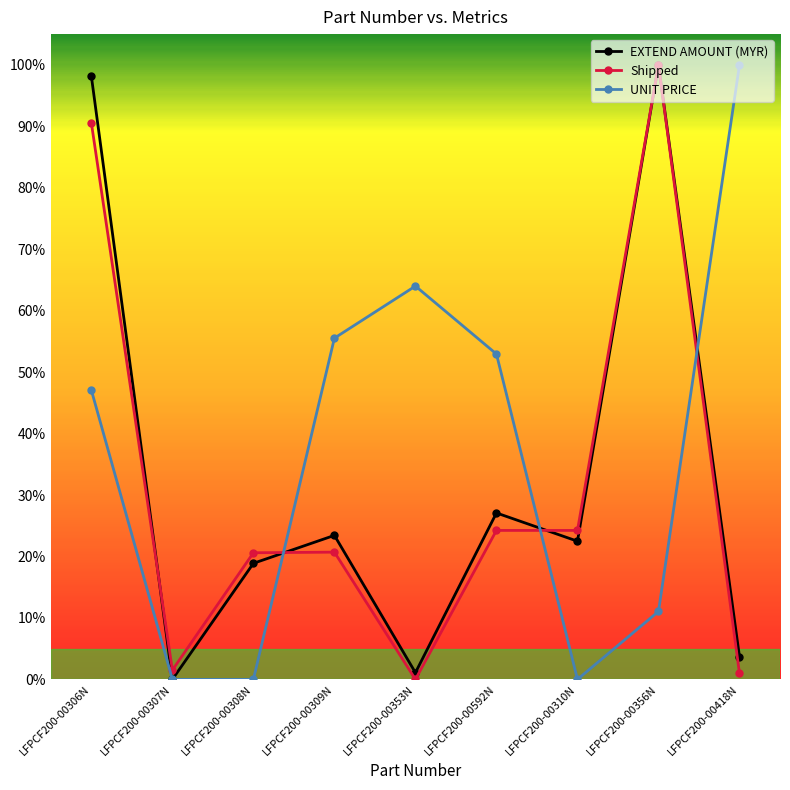

True or false: Shipped has a value of 20.7 at LFPCF200-00309N.

True